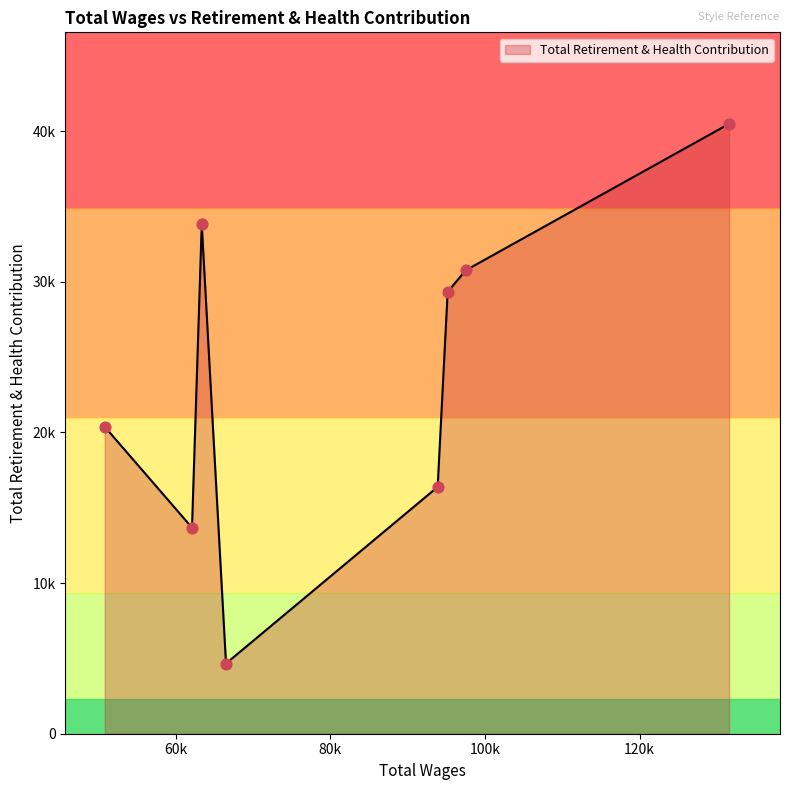

Which has a higher value, 97510.0 or 95180.0?

97510.0